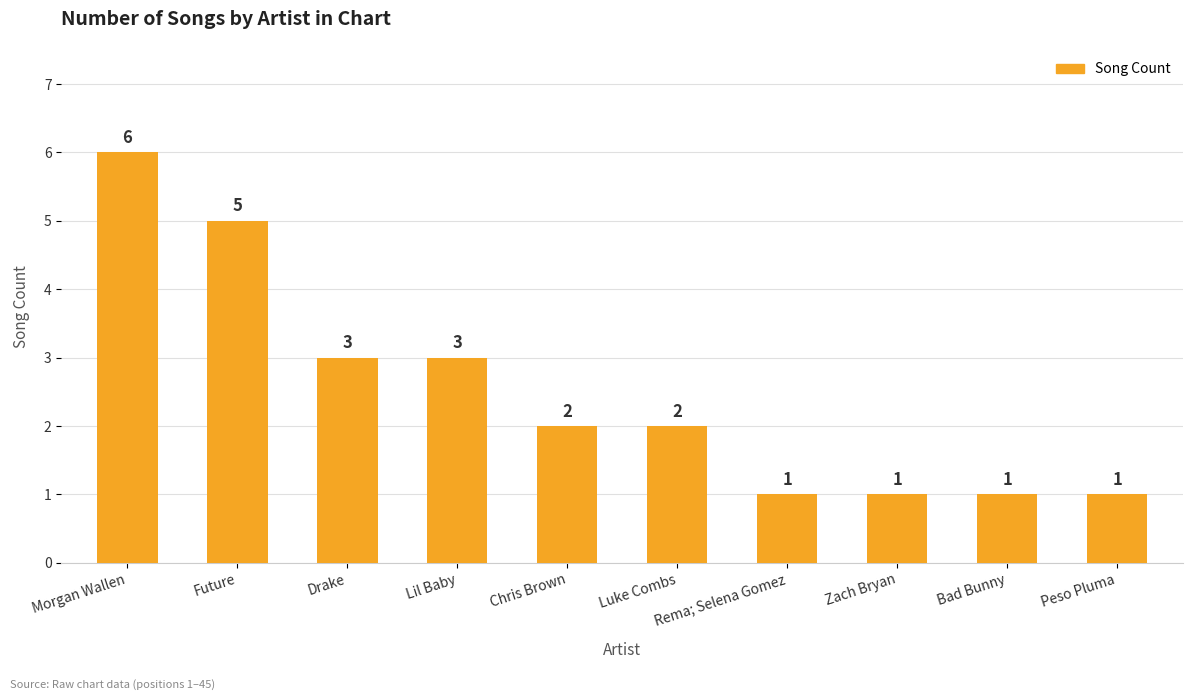

Reading left to right, list all the values displayed in this chart.

6	5	3	3	2	2	1	1	1	1